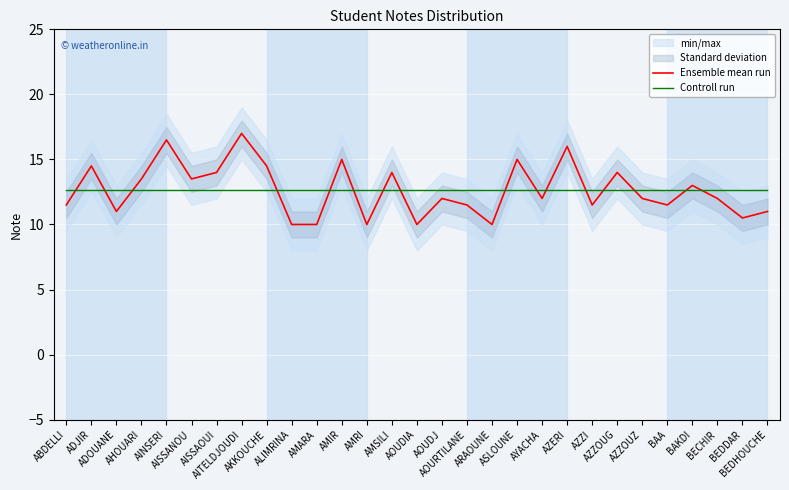

True or false: Controll run has a value of 4.0 at AISSANOU.

False